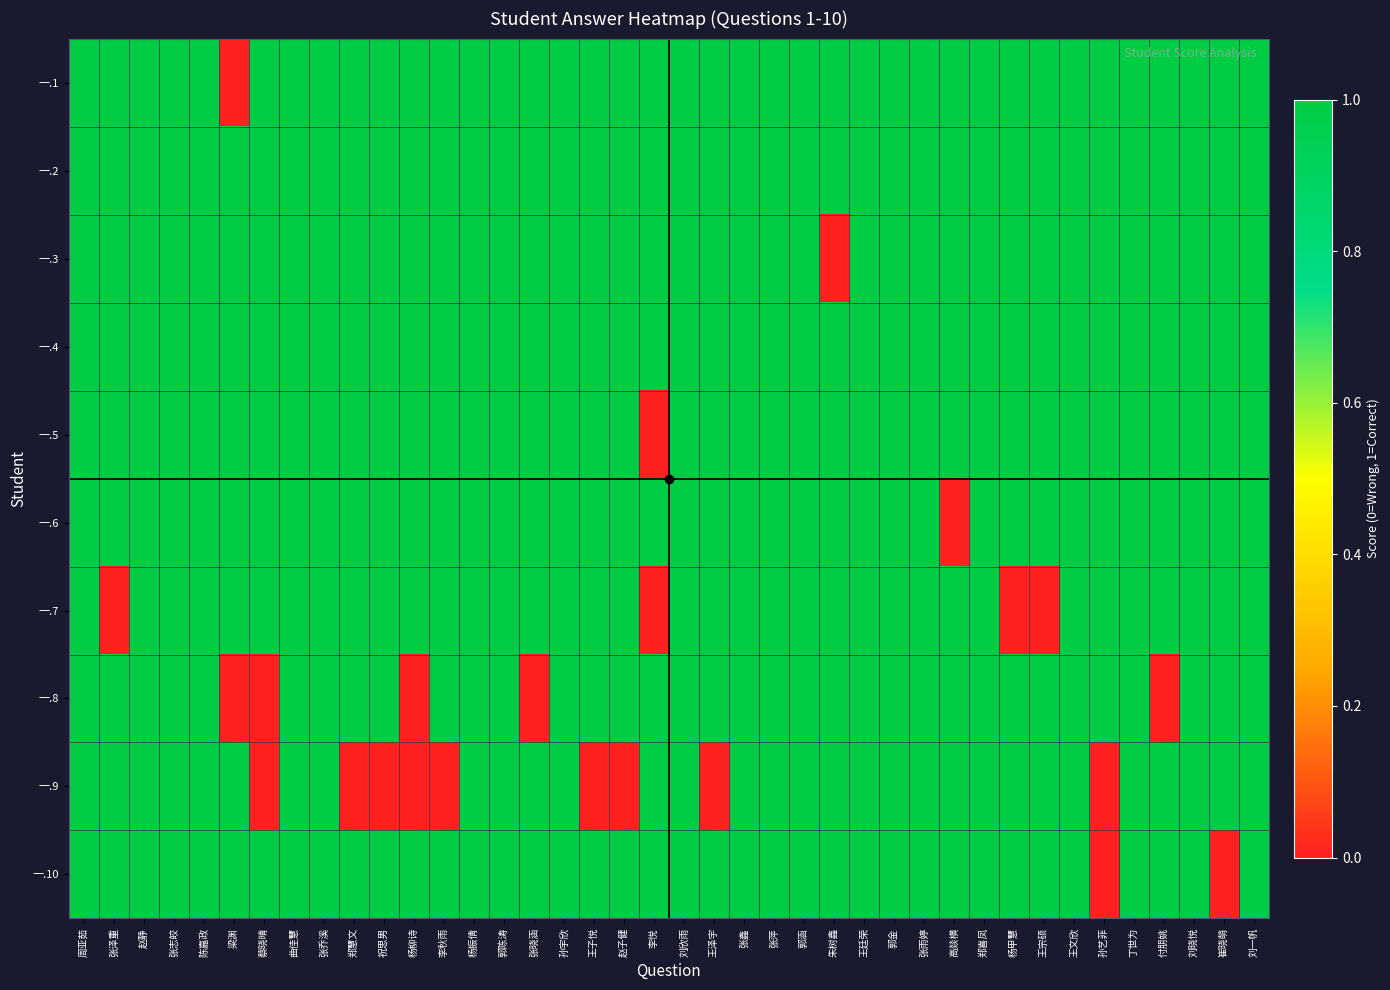

Which label corresponds to the largest value in the chart?

周亚茹